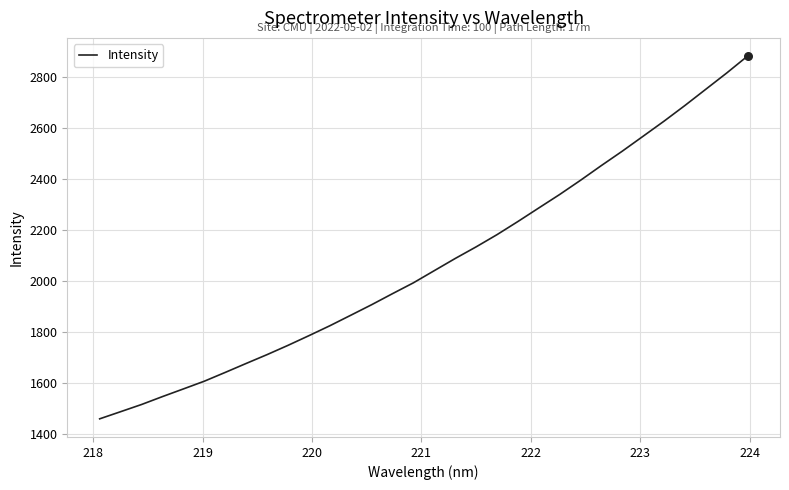

What is the difference between the maximum and minimum values?

1422.2